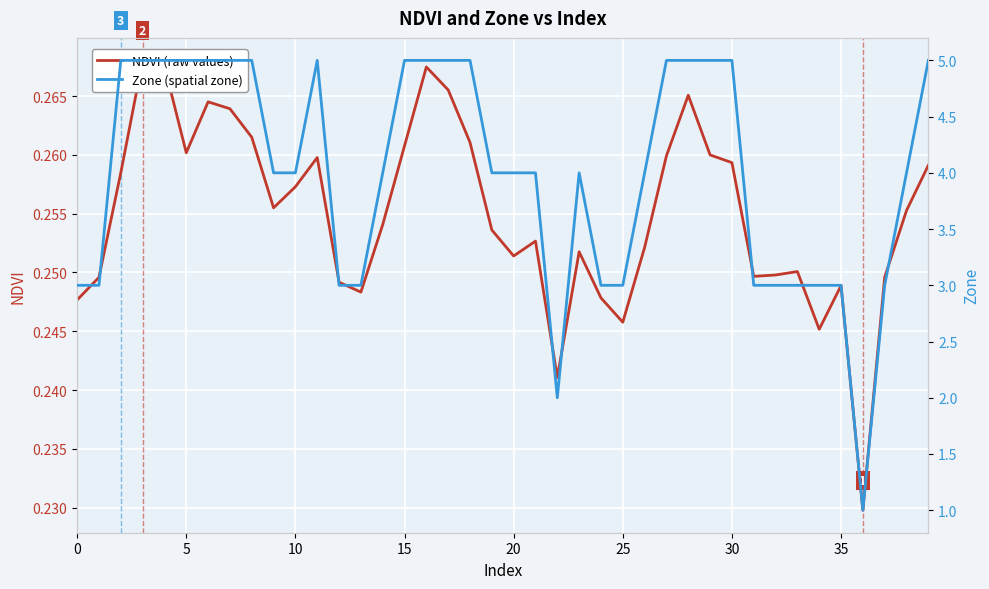

List the series in order of their overall mean, lowest first.

NDVI, Zone